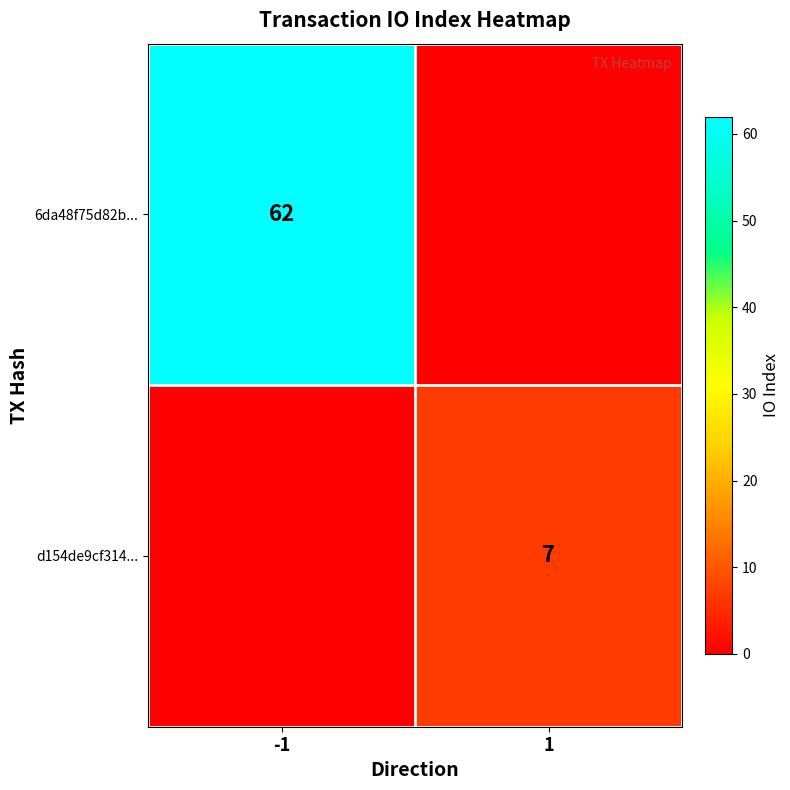

Is the value of 6da48f75d82b... at -1 greater than the value of d154de9cf314... at 1?

Yes